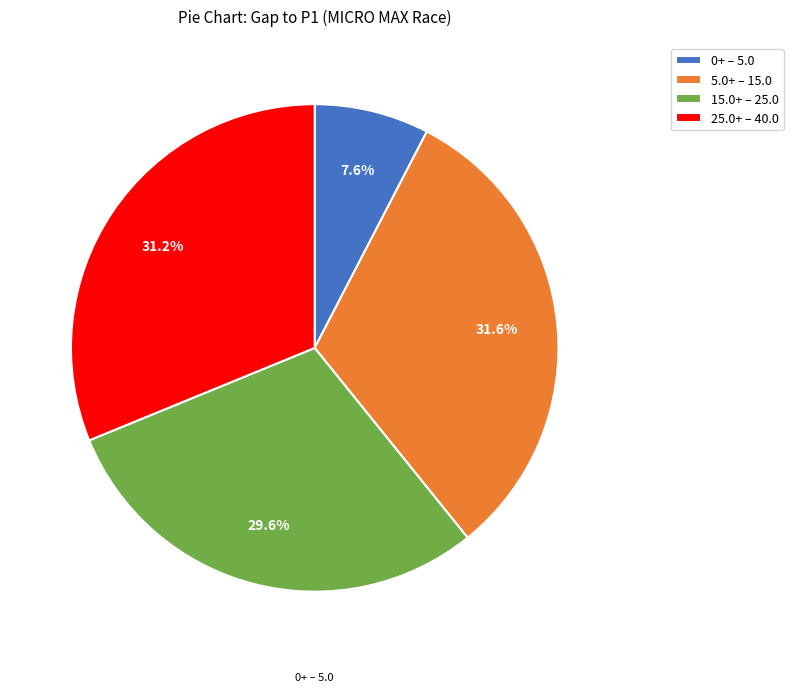

Approximately how many times larger is the value at 15.0+ – 25.0 compared to 0+ – 5.0?

3.9